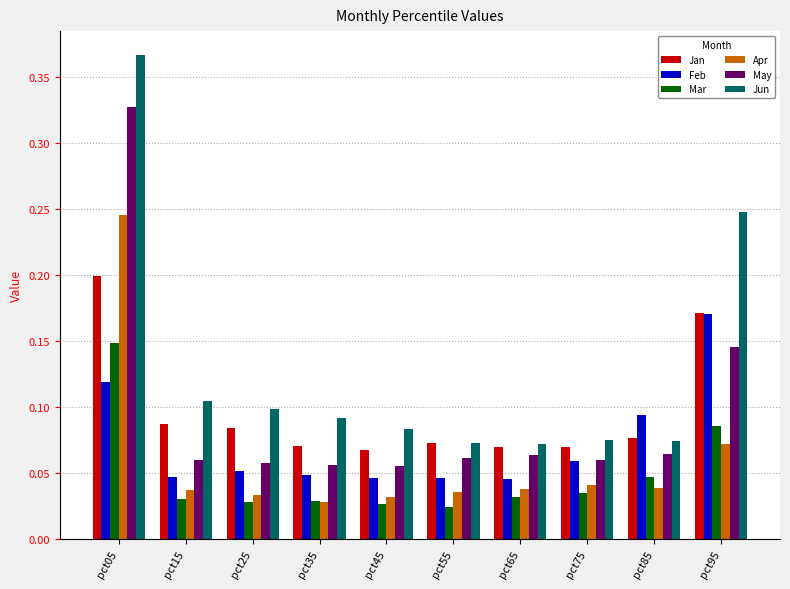

How many Jan values are between 0 and 1?

10